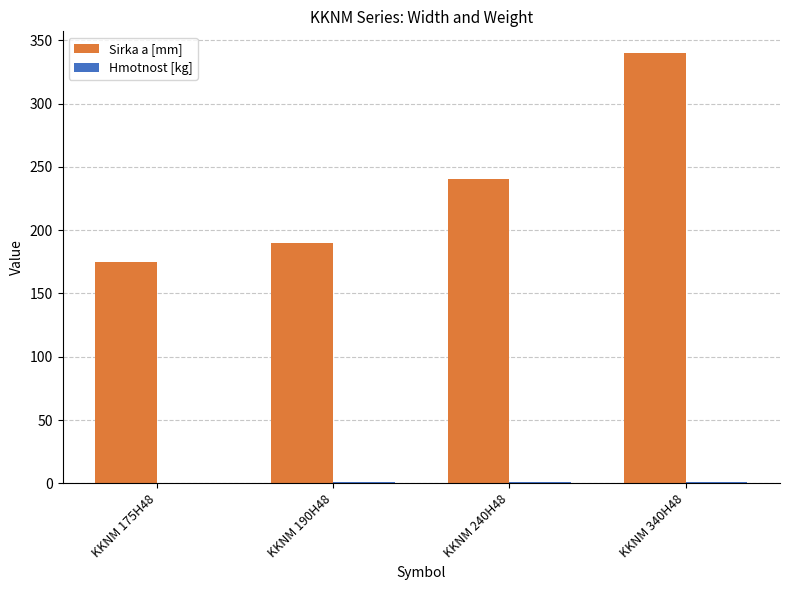

At which category is the sum across all series the highest?

KKNM 340H48